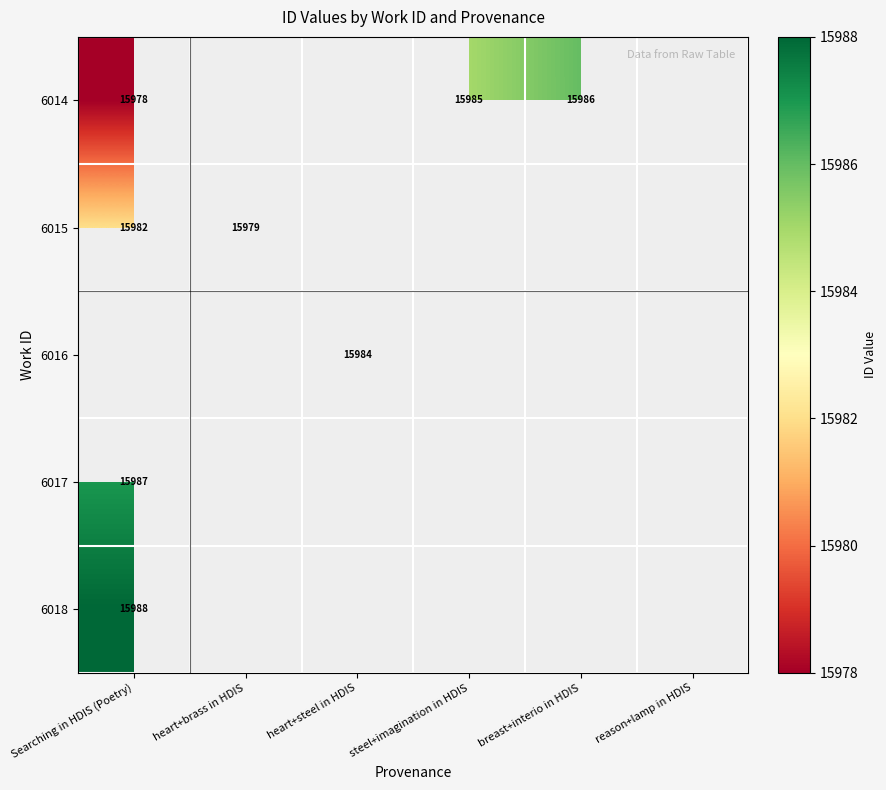

Is it true that 6018 equals 15988 at Searching in HDIS (Poetry)?

True